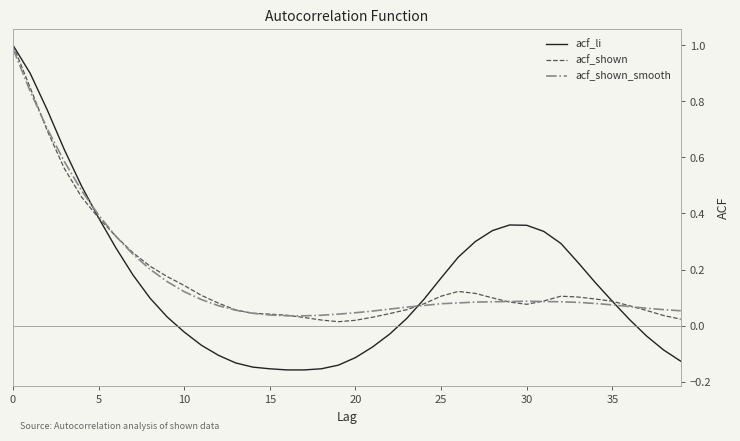

Which series has the widest spread of values?

acf_li